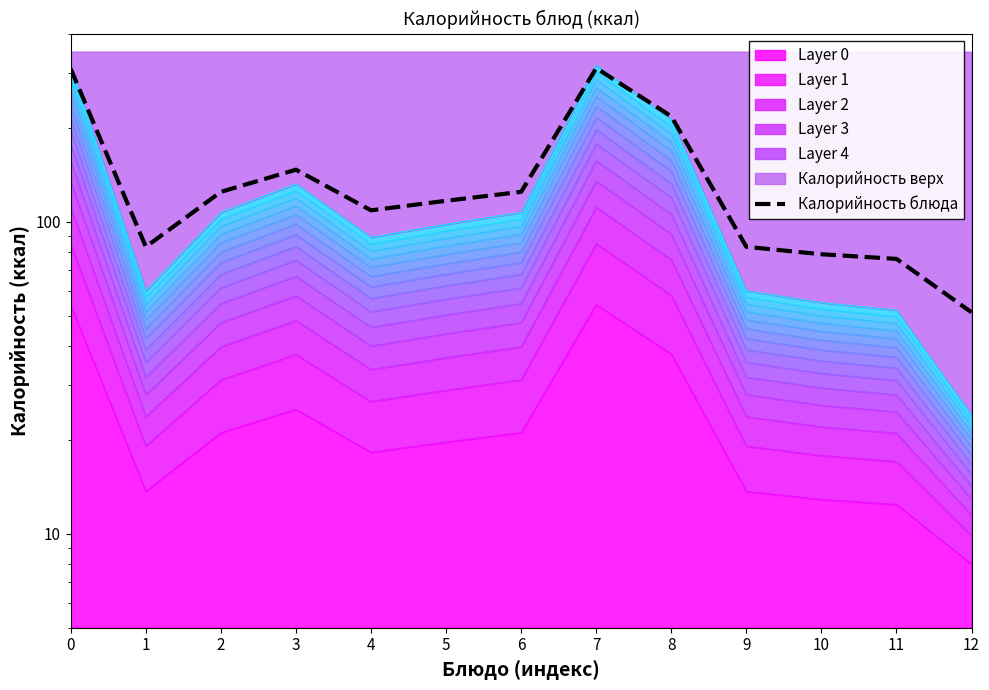

Approximately how many times larger is the value at 3 compared to 7?

0.5